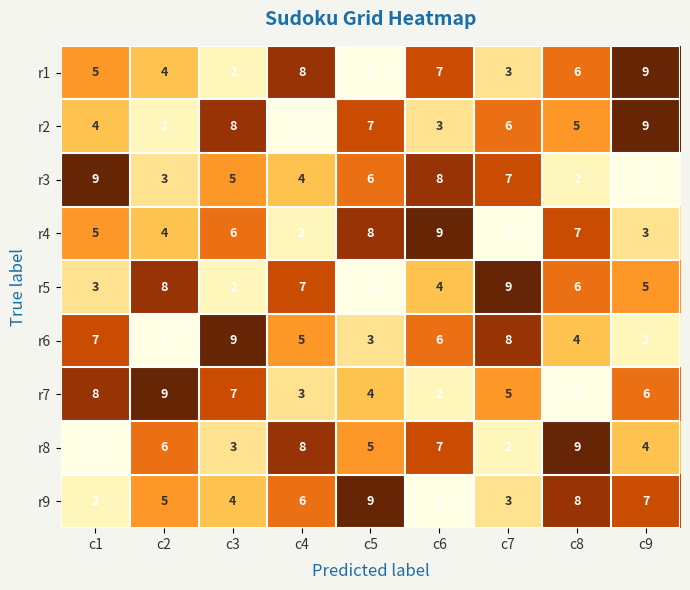

What is the maximum value shown in the chart?

9